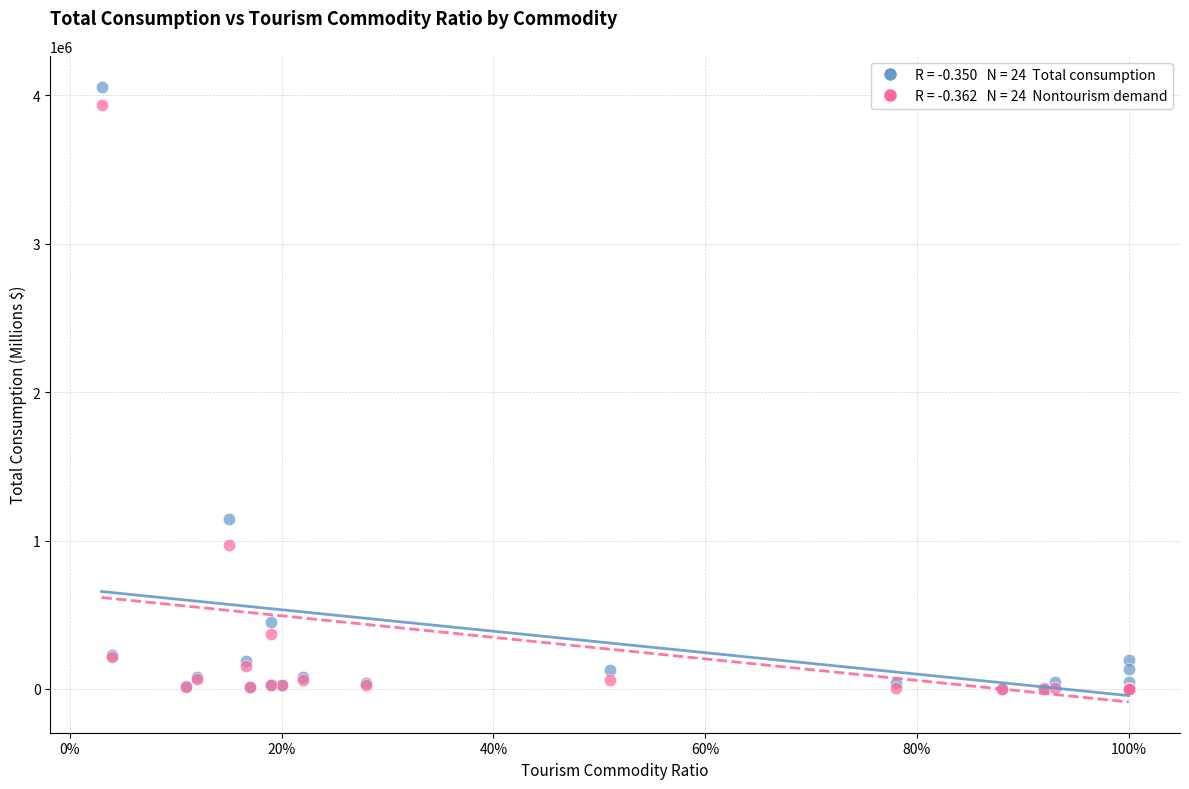

Across all series, what Y value is closest to 2029625?

1142713.0